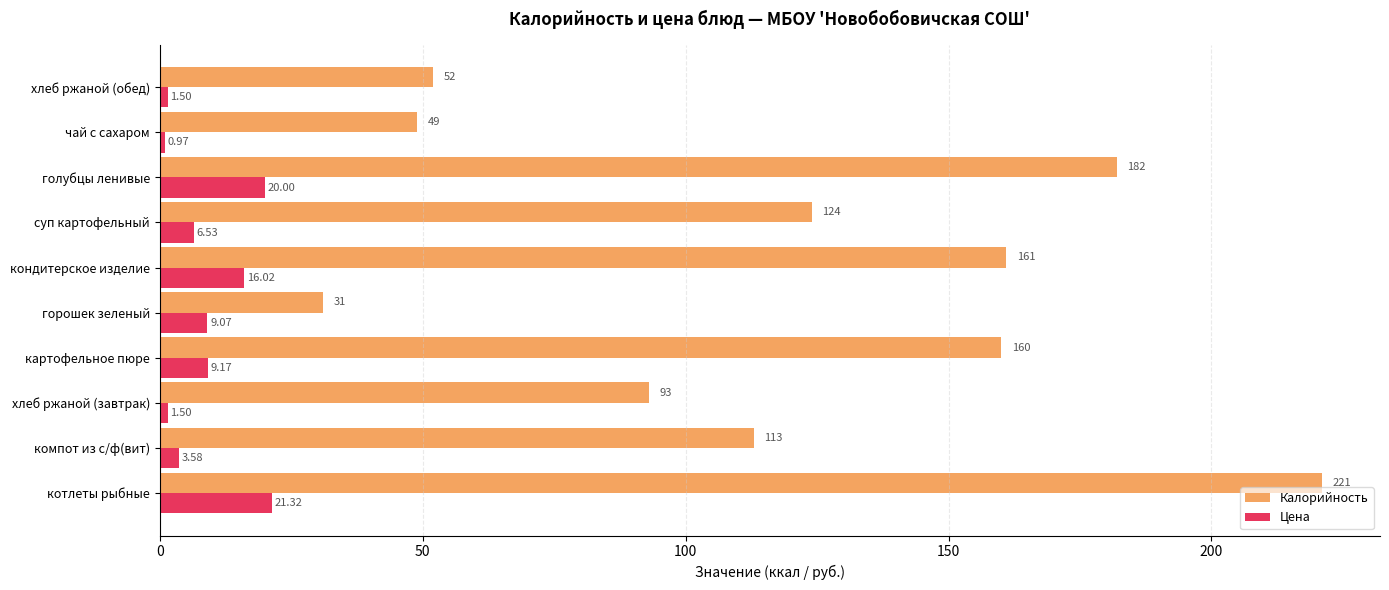

What is the average value of the Калорийность series?

118.6